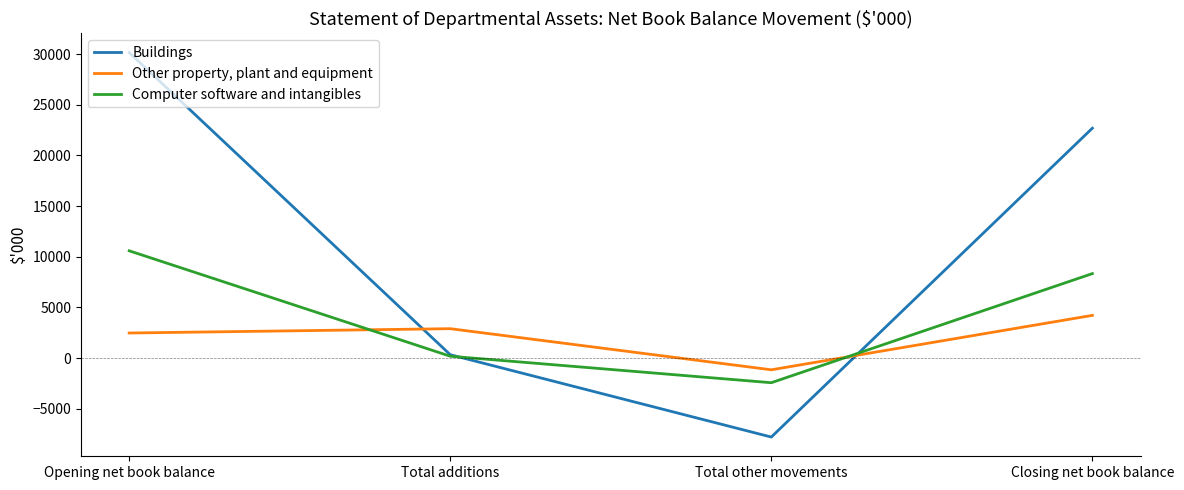

List the series in order of their peak value, highest first.

Buildings, Computer software and intangibles, Other property, plant and equipment